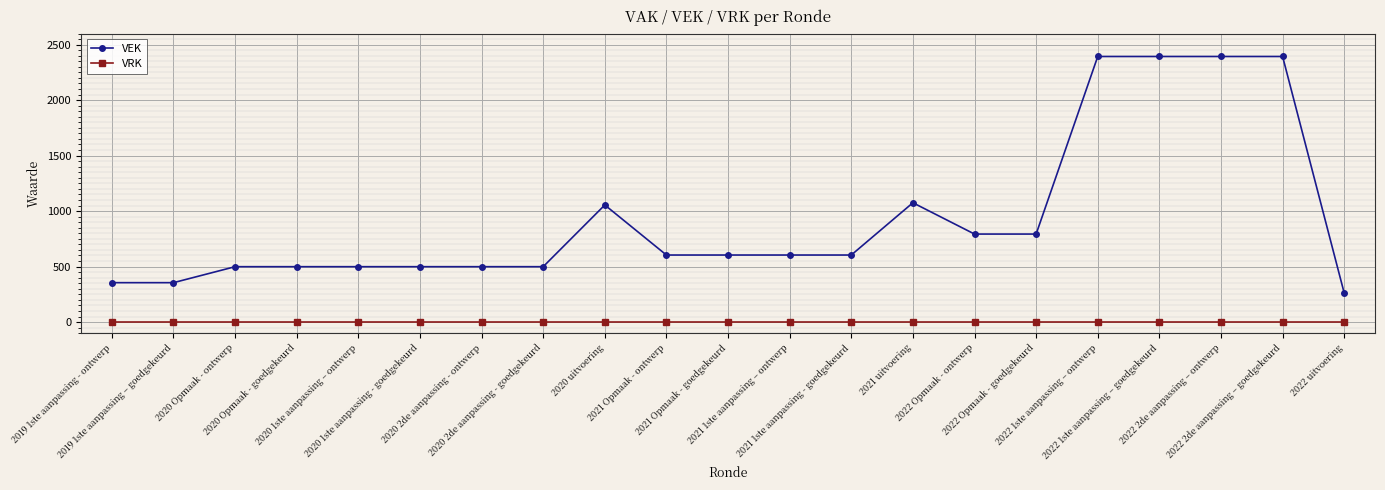

How many lines are shown in the chart?

2